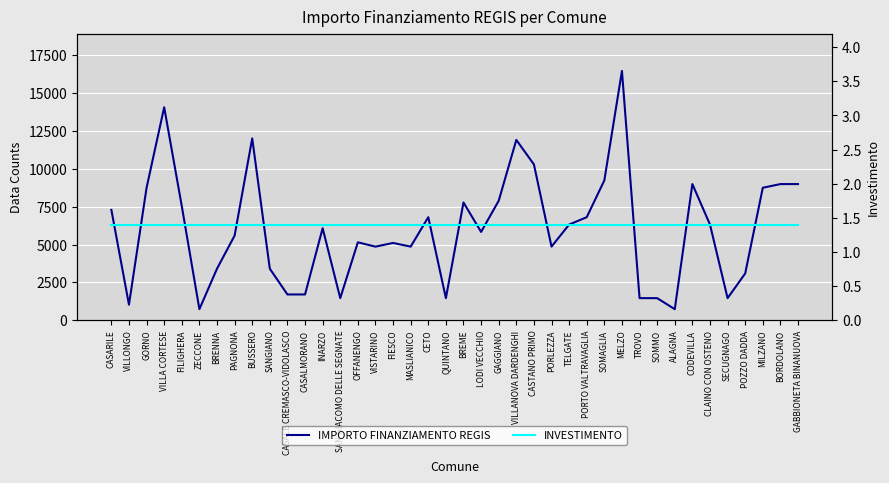

Reading right to left, what are all the values shown in this chart?

IMPORTO FINANZIAMENTO REGIS: GABBIONETA BINANUOVA=8991.0	BORDOLANO=8991.0	MILZANO=8748.0	POZZO DADDA=3087.0	SECUGNAGO=1458.0	CLAINO CON OSTENO=6318.0	CODEVILLA=8991.0	ALAGNA=729.0	SOMMO=1458.0	TROVO=1458.0	MELZO=16464.0	SOMAGLIA=9234.0	PORTO VALTRAVAGLIA=6804.0	TELGATE=6318.0	PORLEZZA=4860.0	CASTANO PRIMO=10290.0	VILLANOVA DARDENGHI=11907.0	GAGGIANO=7889.0	LODI VECCHIO=5831.0	BREME=7776.0	QUINTANO=1458.0	CETO=6804.0	MASLIANICO=4860.0	FIESCO=5103.0	VISTARINO=4860.0	OFFANENGO=5145.0	SAN GIACOMO DELLE SEGNATE=1458.0	INARZO=6075.0	CASALMORANO=1701.0	CASALE CREMASCO-VIDOLASCO=1701.0	SANGIANO=3402.0	BUSSERO=12005.0	PAGNONA=5589.0	BRENNA=3402.0	ZECCONE=729.0	FILIGHERA=7533.0	VILLA CORTESE=14063.0	GORNO=8748.0	VILLONGO=1029.0	CASARILE=7290.0
INVESTIMENTO: GABBIONETA BINANUOVA=1.4	BORDOLANO=1.4	MILZANO=1.4	POZZO DADDA=1.4	SECUGNAGO=1.4	CLAINO CON OSTENO=1.4	CODEVILLA=1.4	ALAGNA=1.4	SOMMO=1.4	TROVO=1.4	MELZO=1.4	SOMAGLIA=1.4	PORTO VALTRAVAGLIA=1.4	TELGATE=1.4	PORLEZZA=1.4	CASTANO PRIMO=1.4	VILLANOVA DARDENGHI=1.4	GAGGIANO=1.4	LODI VECCHIO=1.4	BREME=1.4	QUINTANO=1.4	CETO=1.4	MASLIANICO=1.4	FIESCO=1.4	VISTARINO=1.4	OFFANENGO=1.4	SAN GIACOMO DELLE SEGNATE=1.4	INARZO=1.4	CASALMORANO=1.4	CASALE CREMASCO-VIDOLASCO=1.4	SANGIANO=1.4	BUSSERO=1.4	PAGNONA=1.4	BRENNA=1.4	ZECCONE=1.4	FILIGHERA=1.4	VILLA CORTESE=1.4	GORNO=1.4	VILLONGO=1.4	CASARILE=1.4